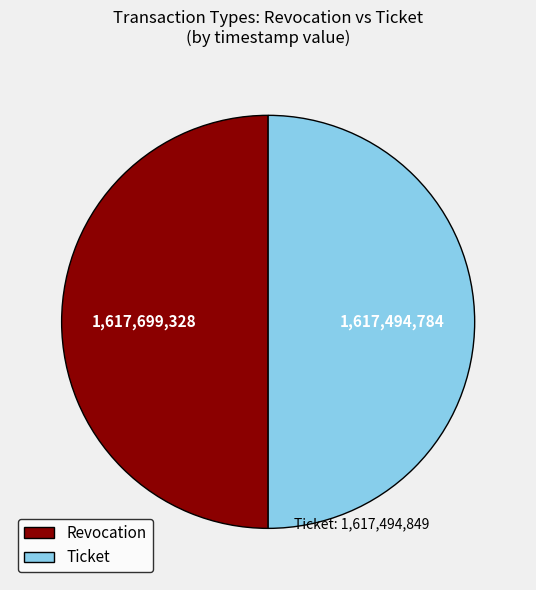

Approximately how many times larger is the value at Ticket compared to Revocation?

1.0